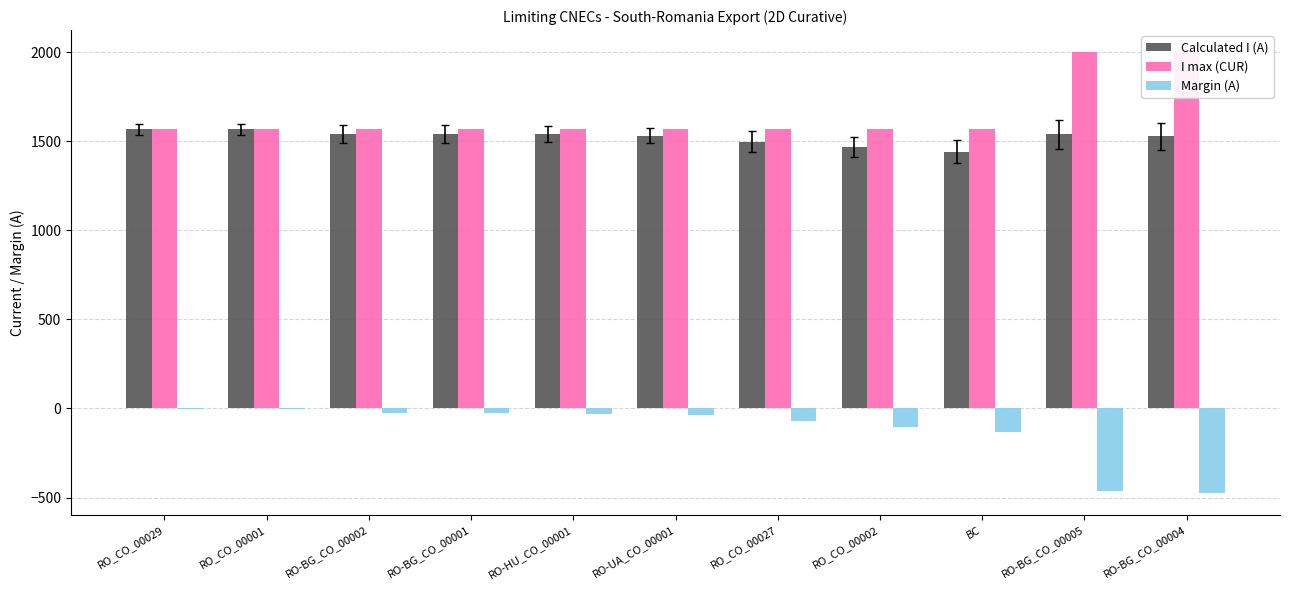

What is the total value across all series at RO_CO_00029?

3134